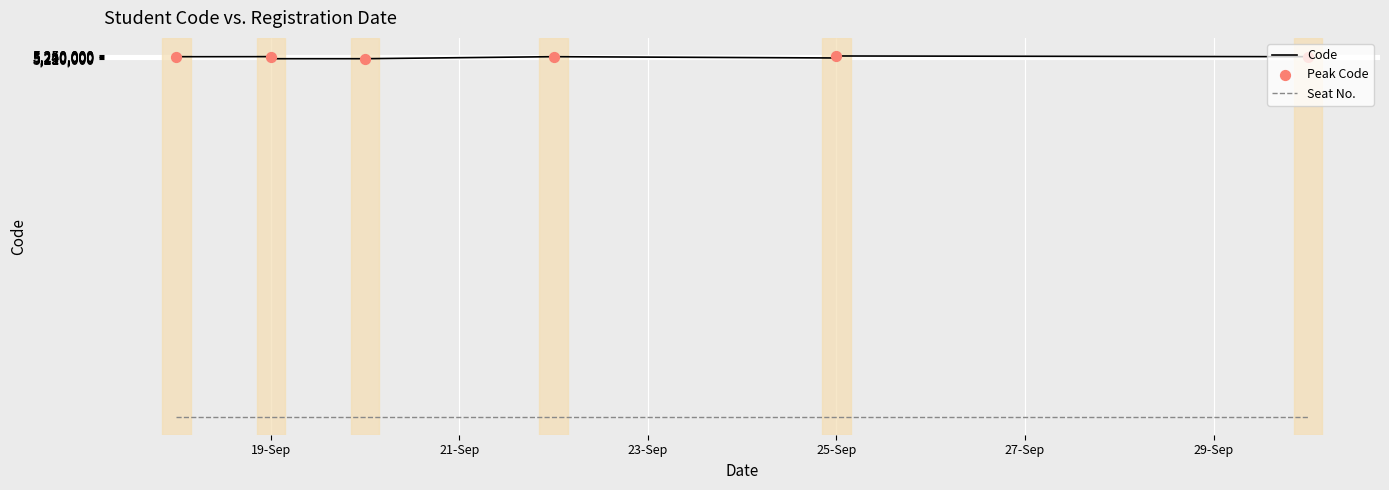

Which series has the largest Y range (max minus min)?

Code